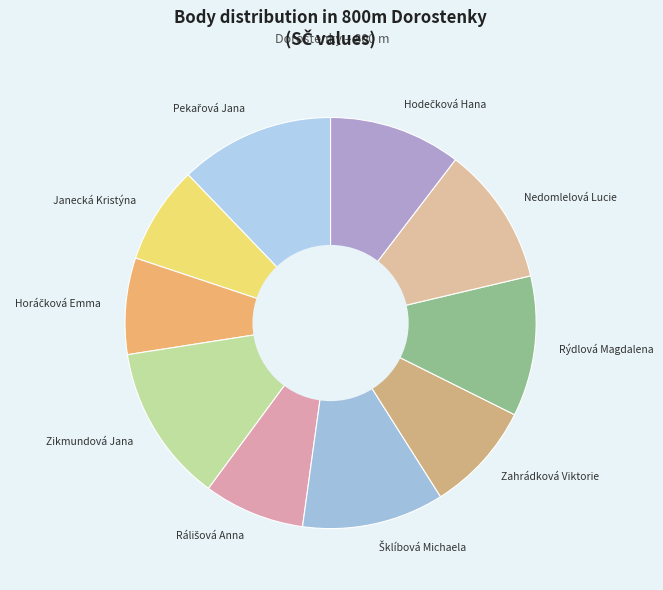

How many slices are in this pie chart?

10